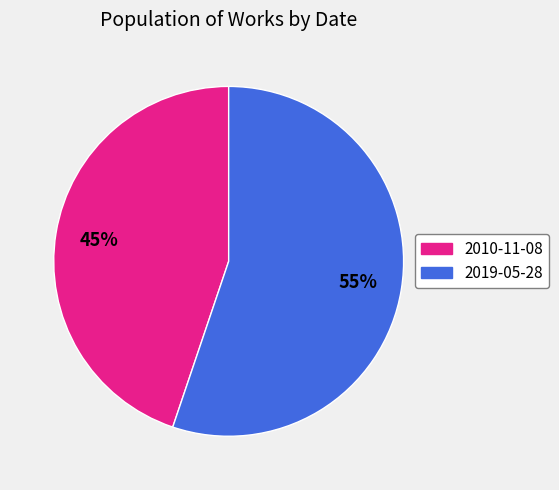

Is there any slice that represents more than half of the pie?

Yes